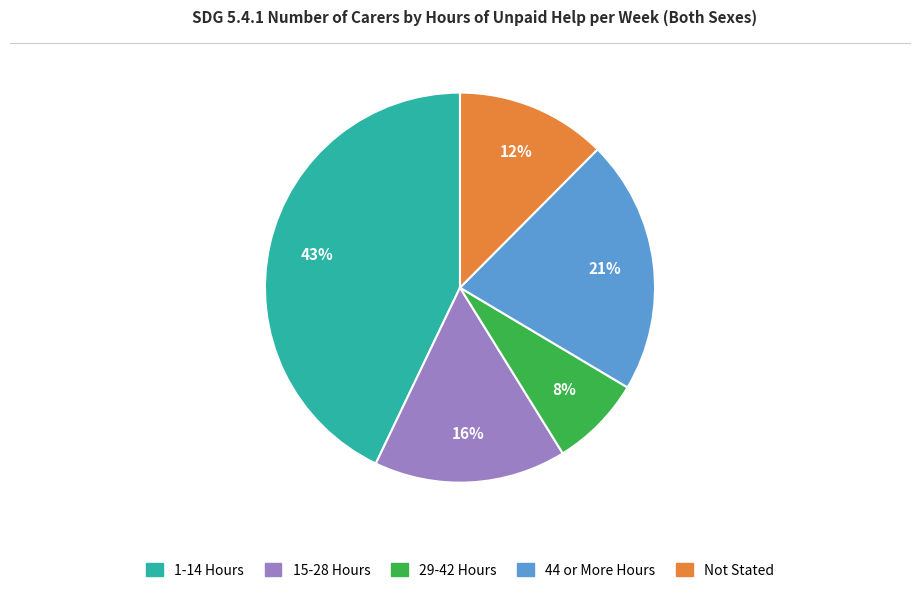

True or false: 44 or More Hours accounts for 26% of the total.

False